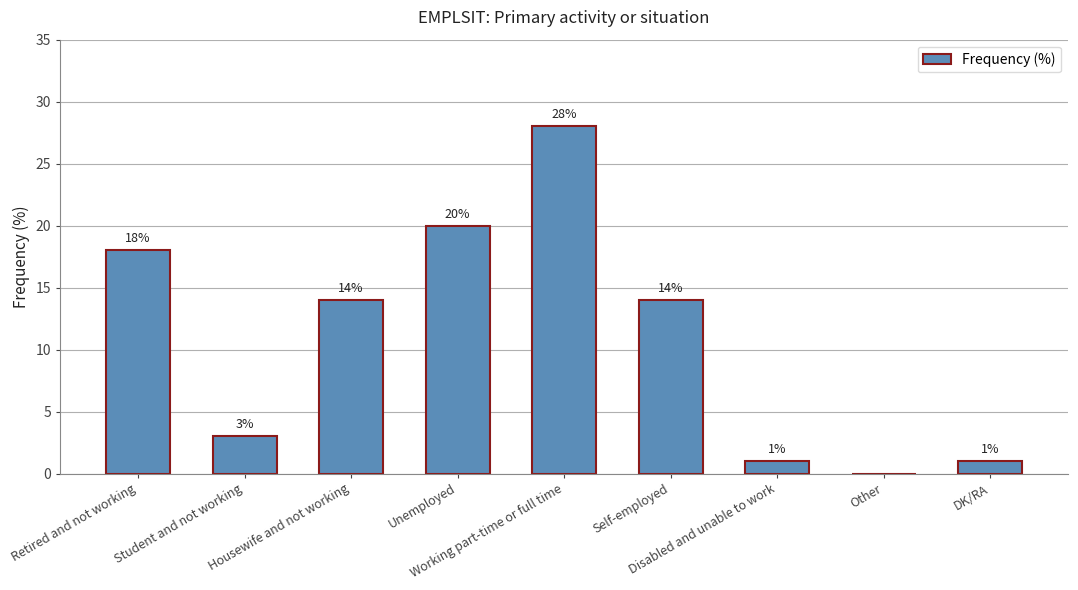

Is it true that the value at Student and not working is 5?

False